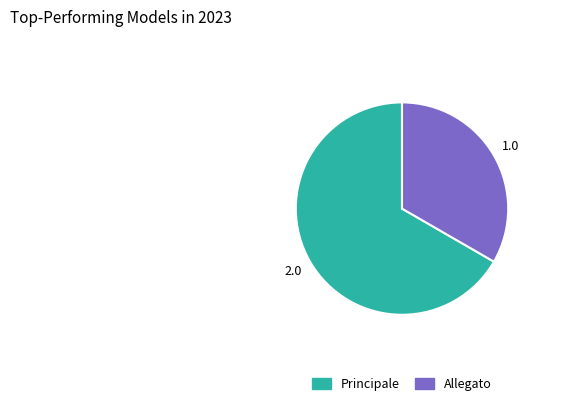

Rank the categories by value from highest to lowest.

Principale, Allegato